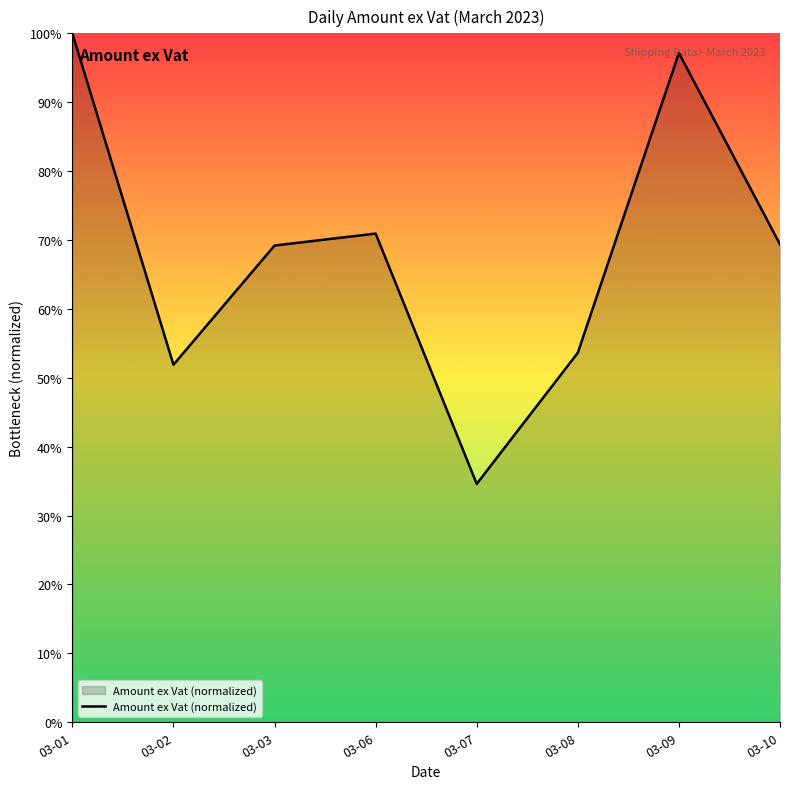

What is the difference between the maximum and minimum values?

65.4